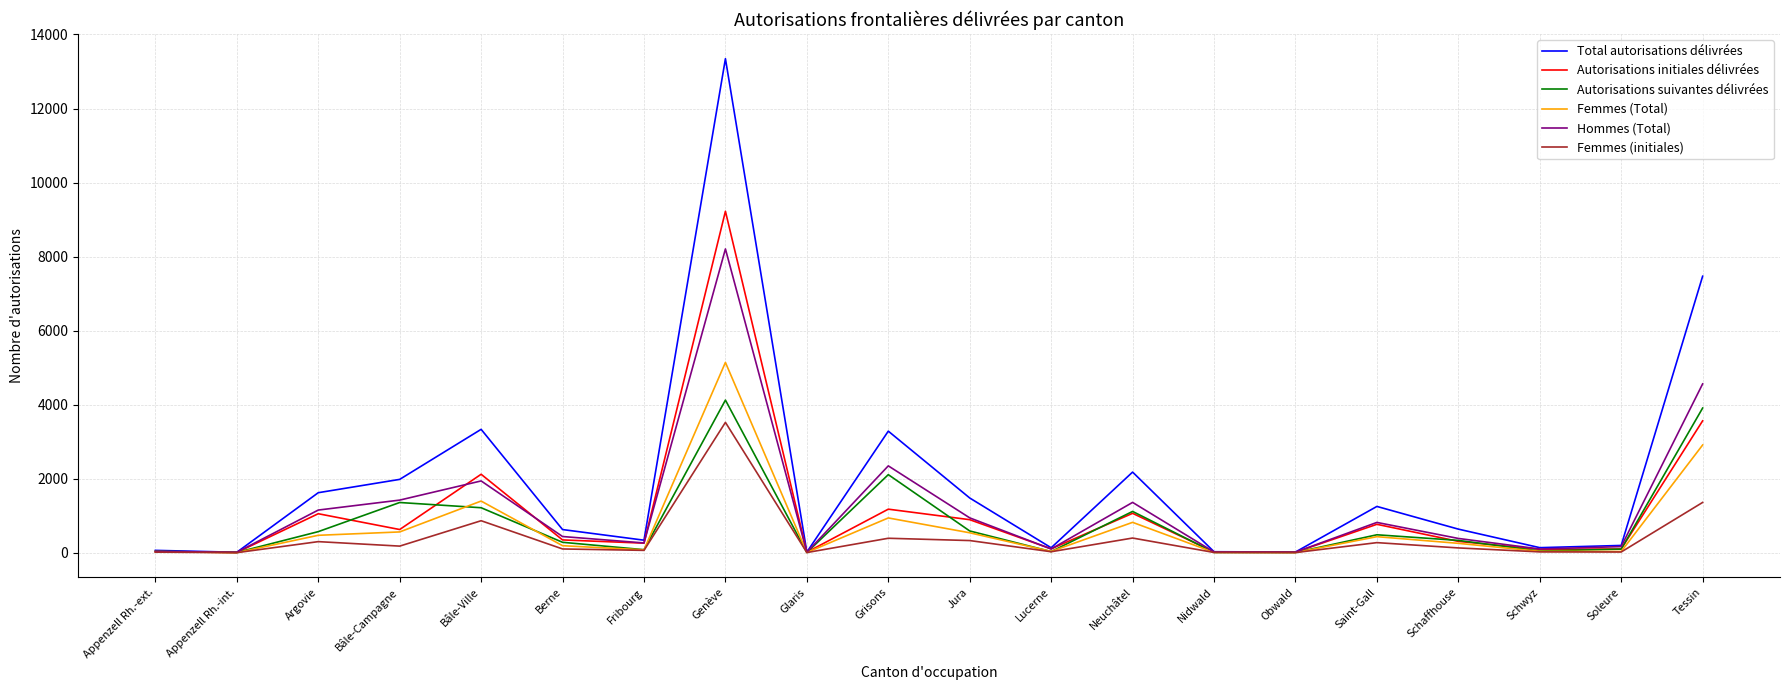

Is it true that Hommes (Total) equals 436 at Berne?

True